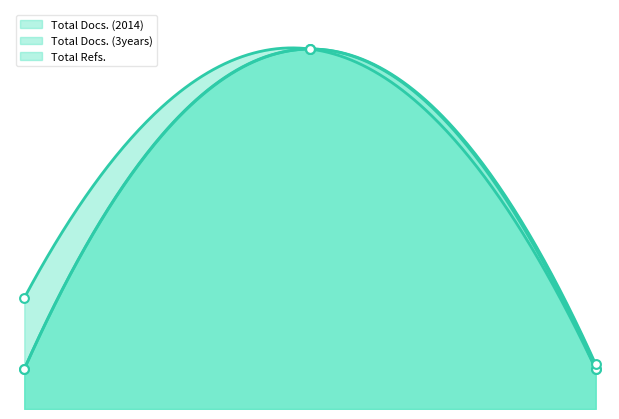

Which series reaches the minimum Y coordinate?

Total Docs. (2014)